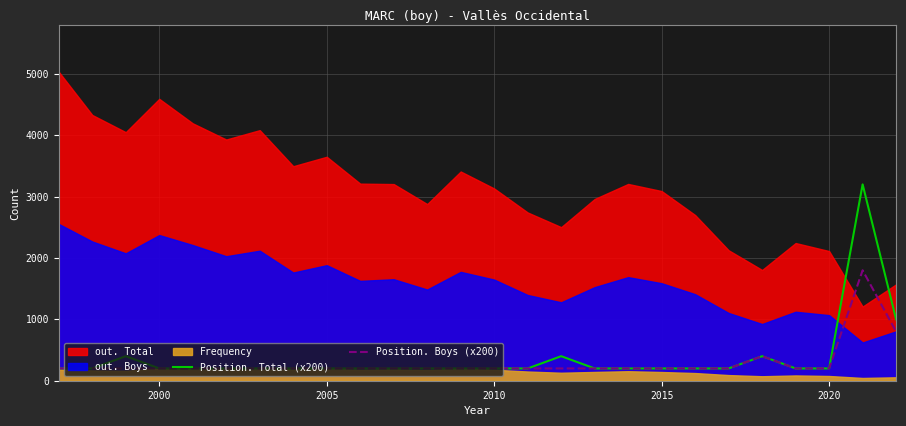

The Position. Boys (x200) series shows 200 at 2020. True or false?

True